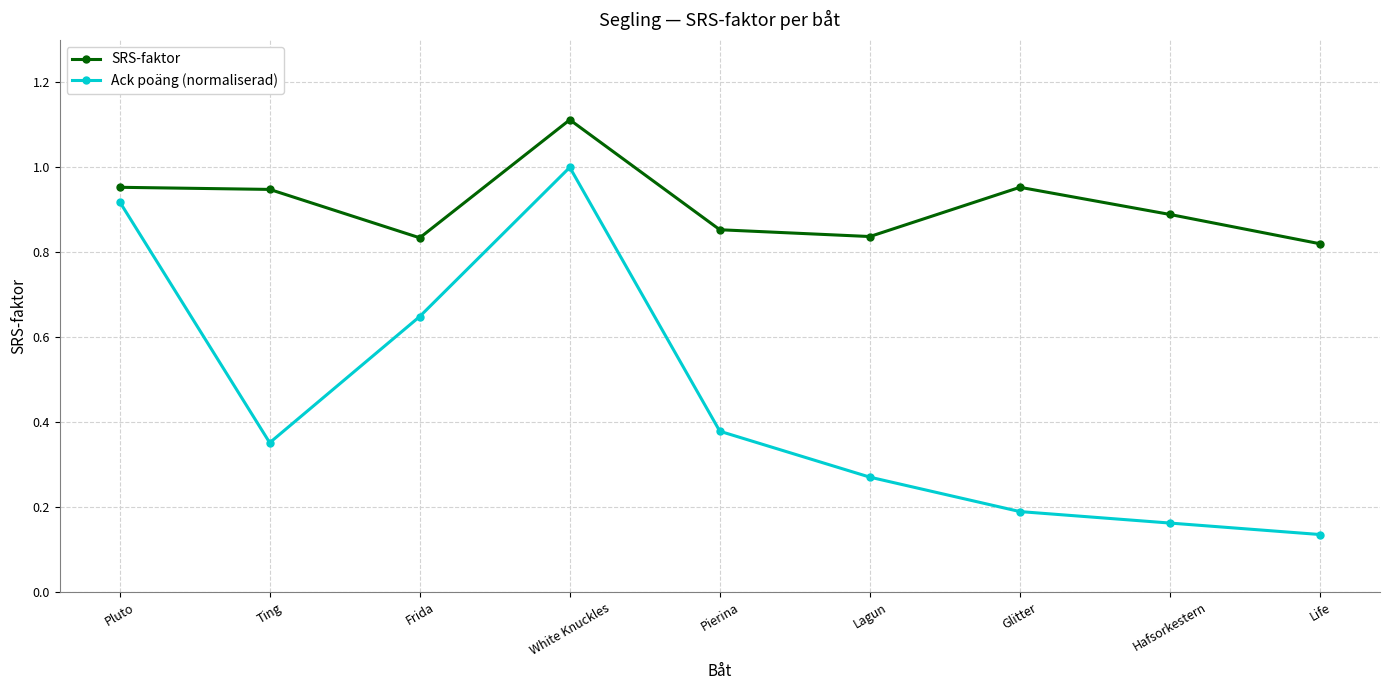

What is the sum of the SRS-faktor values at Hafsorkestern and Pluto?

1.8